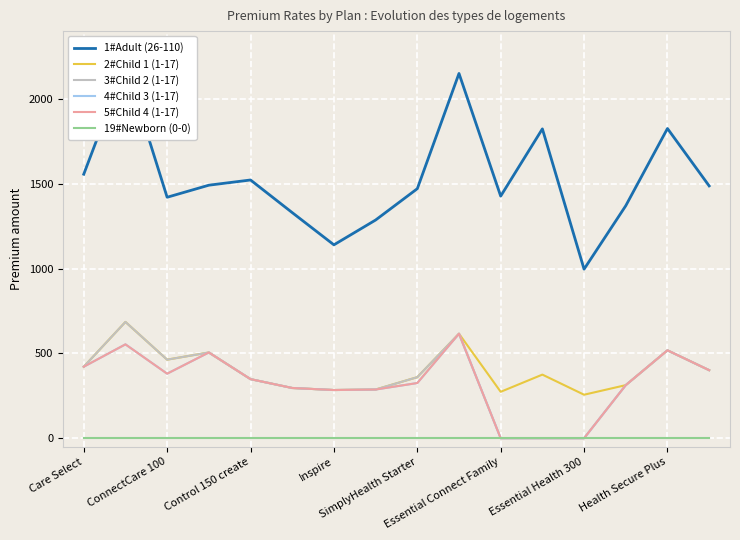

Where is 1#Adult (26-110) nearest to the value 1600?

Care Select